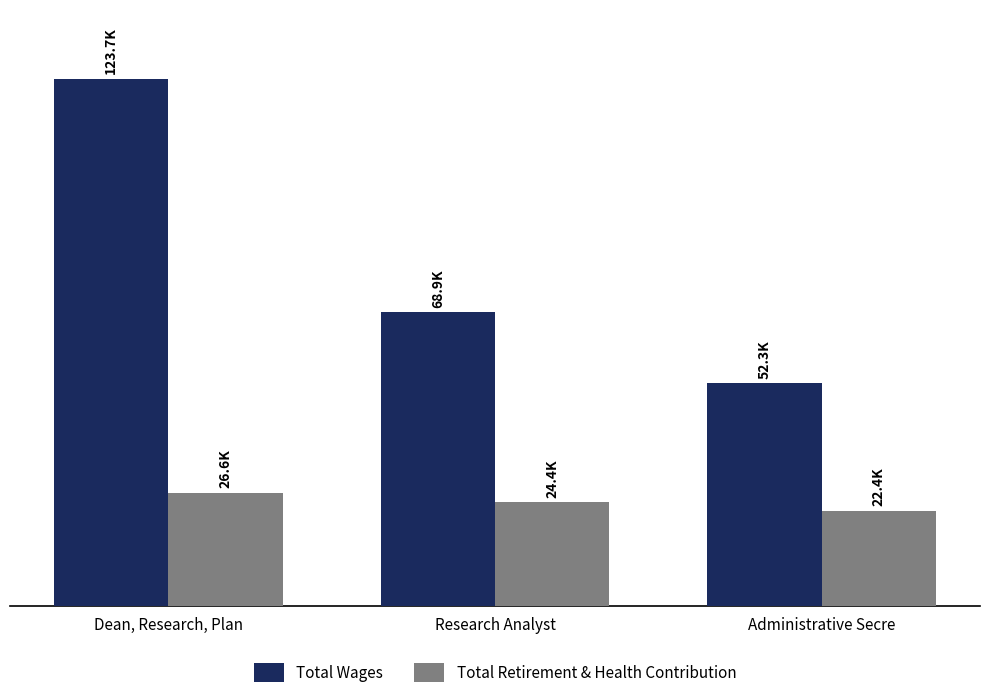

Which series has the largest total across all categories?

Total Wages